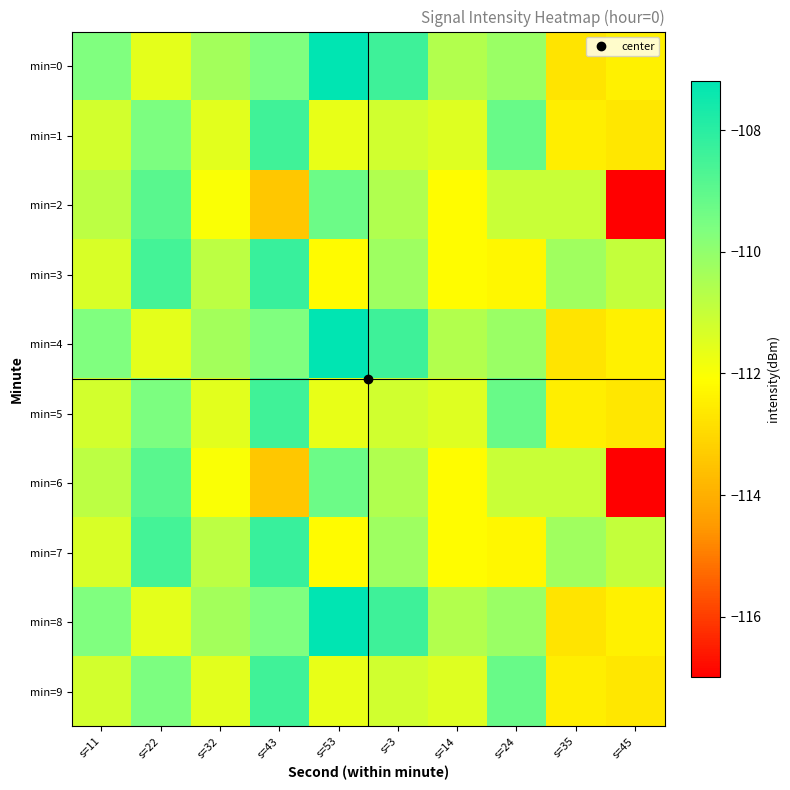

What is the total value across all series at s=43?

-1097.5